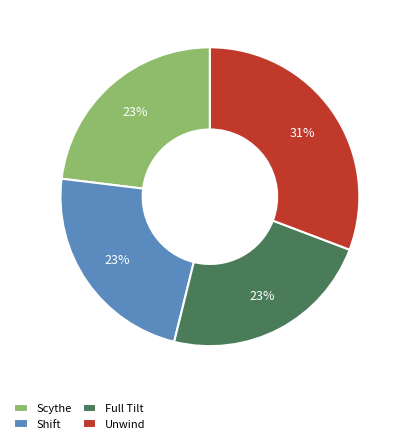

Is the sum of Unwind and Shift greater than half?

Yes